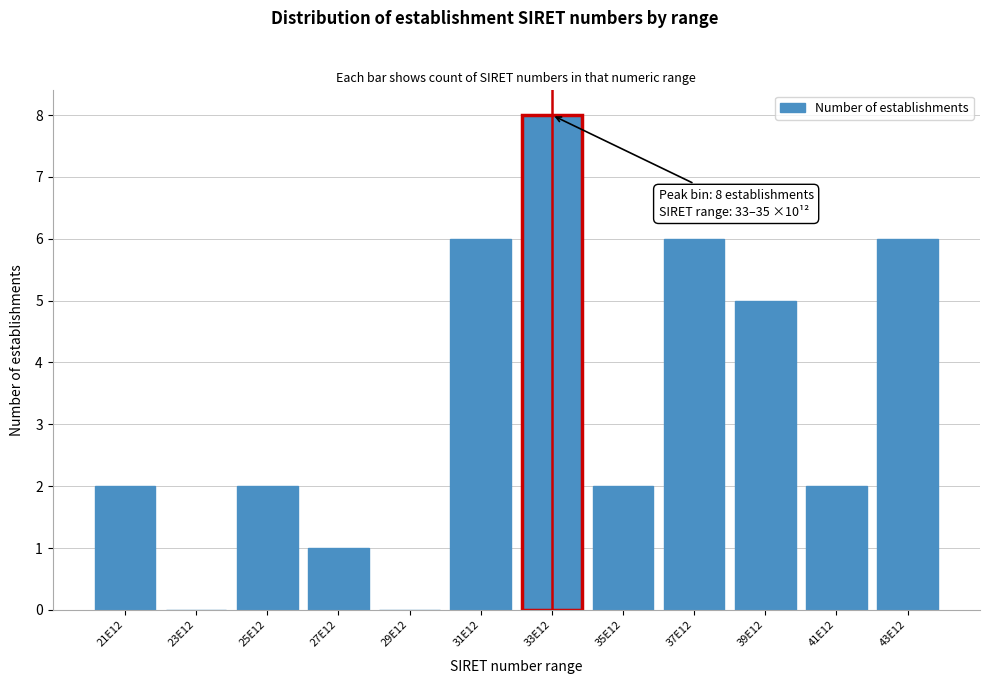

Reading left to right, transcribe all the data shown in this chart.

21E12=2	23E12=0	25E12=2	27E12=1	29E12=0	31E12=6	33E12=8	35E12=2	37E12=6	39E12=5	41E12=2	43E12=6